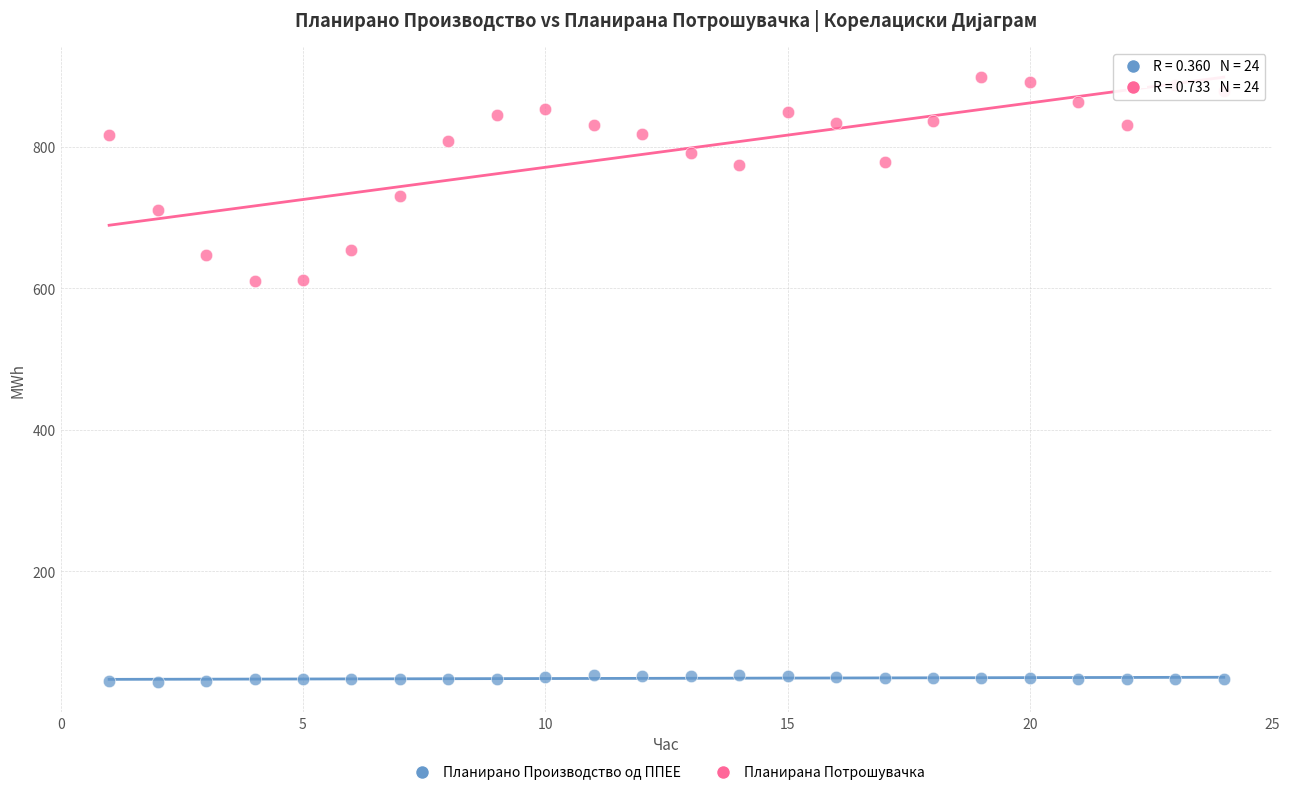

What is the X range (max minus min) for the scatter plot?

23.0